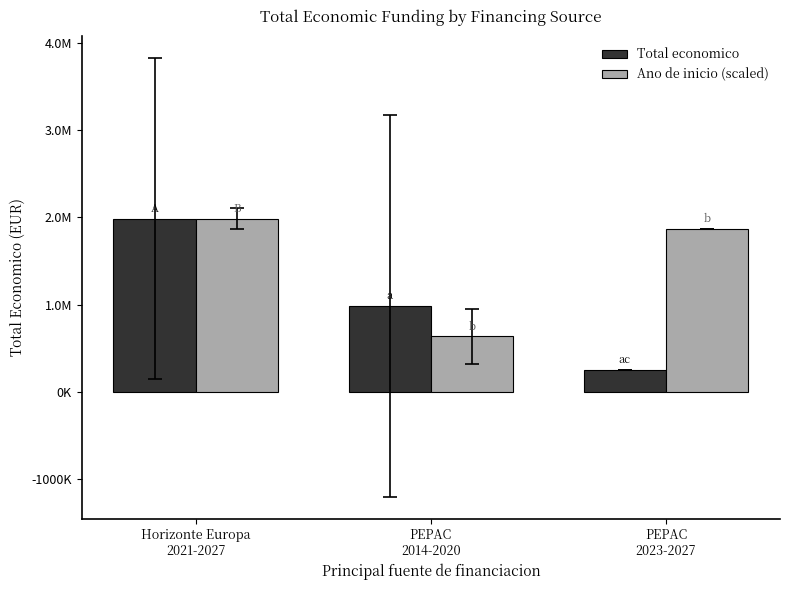

What are all the series names shown in the legend?

Total economico, Ano de inicio (scaled)